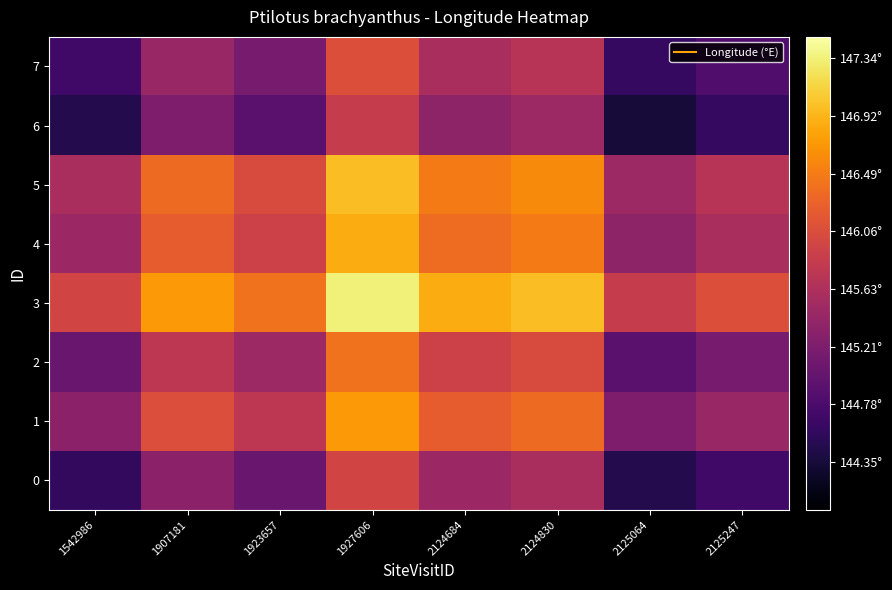

At how many categories does at least one series exceed 145?

8